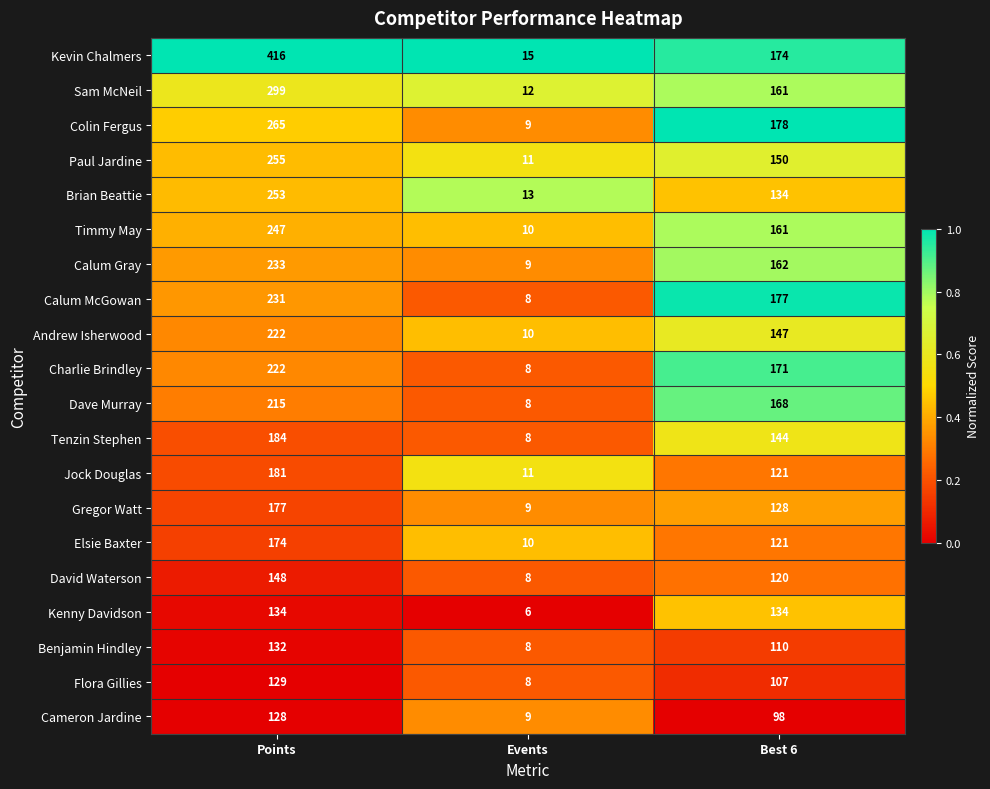

Which series has the widest spread of values?

Kevin Chalmers